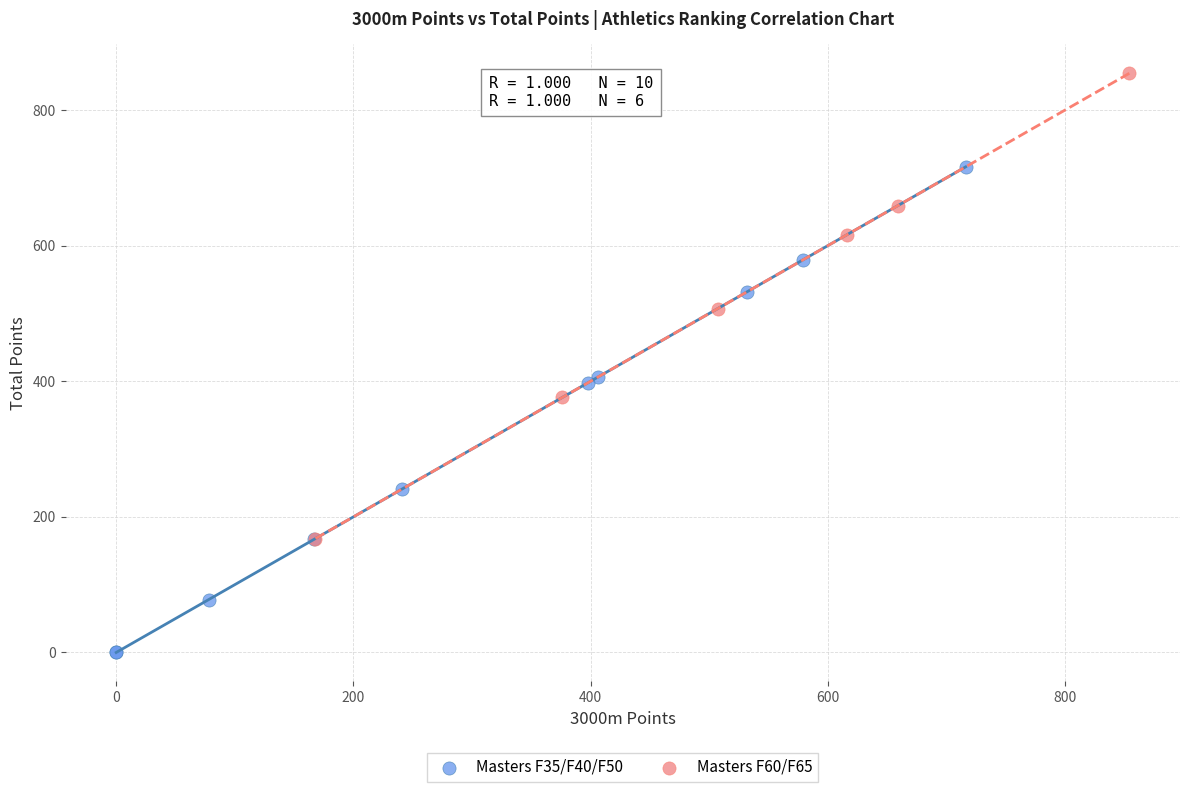

Which series contains the highest Y value?

Masters F60/F65